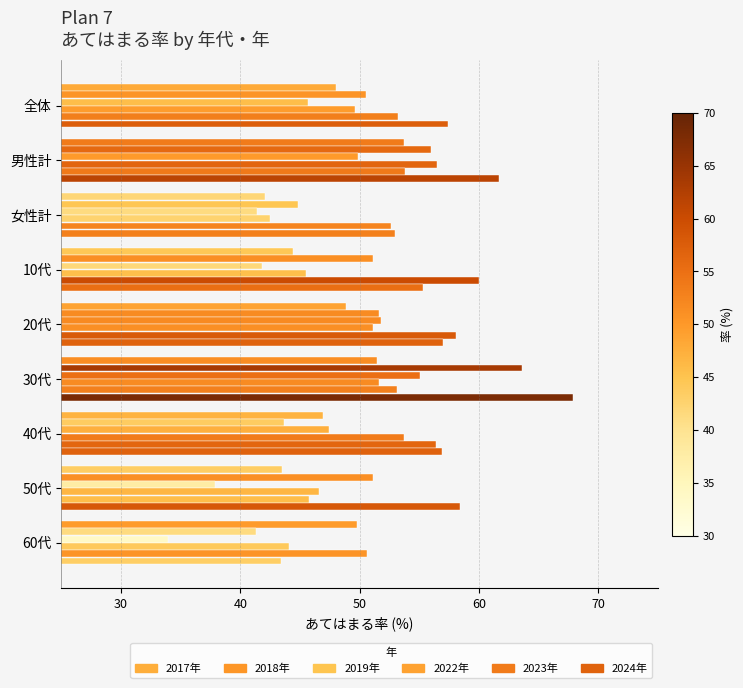

How many values in the 2022年 series exceed 49?

5